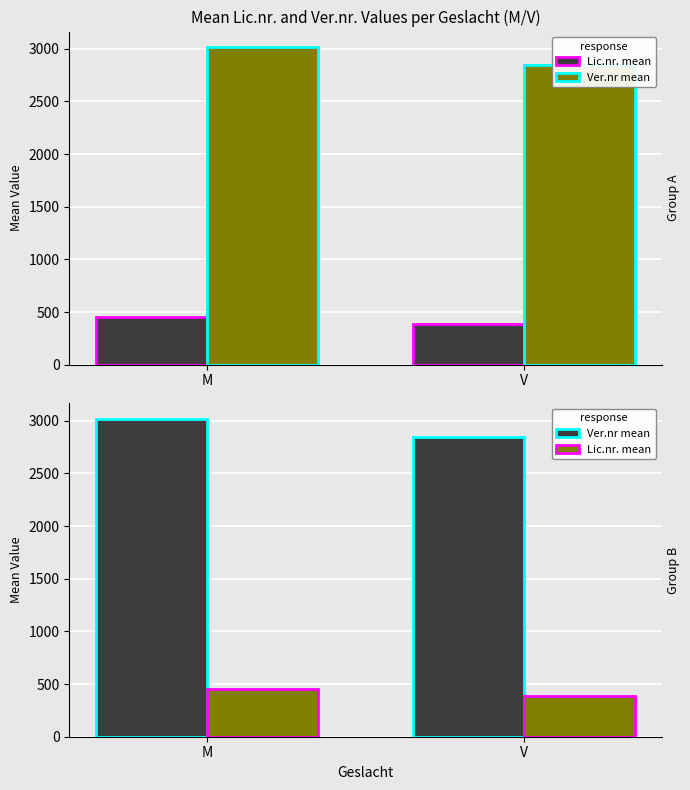

Is it true that Ver.nr mean equals 2845.1 at V?

True